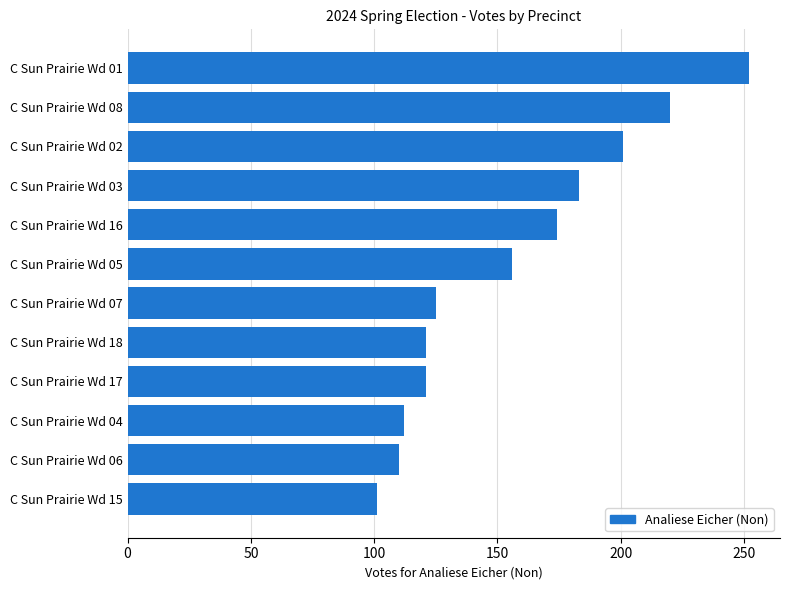

Approximately how many times larger is the value at C Sun Prairie Wd 07 compared to C Sun Prairie Wd 06?

1.1